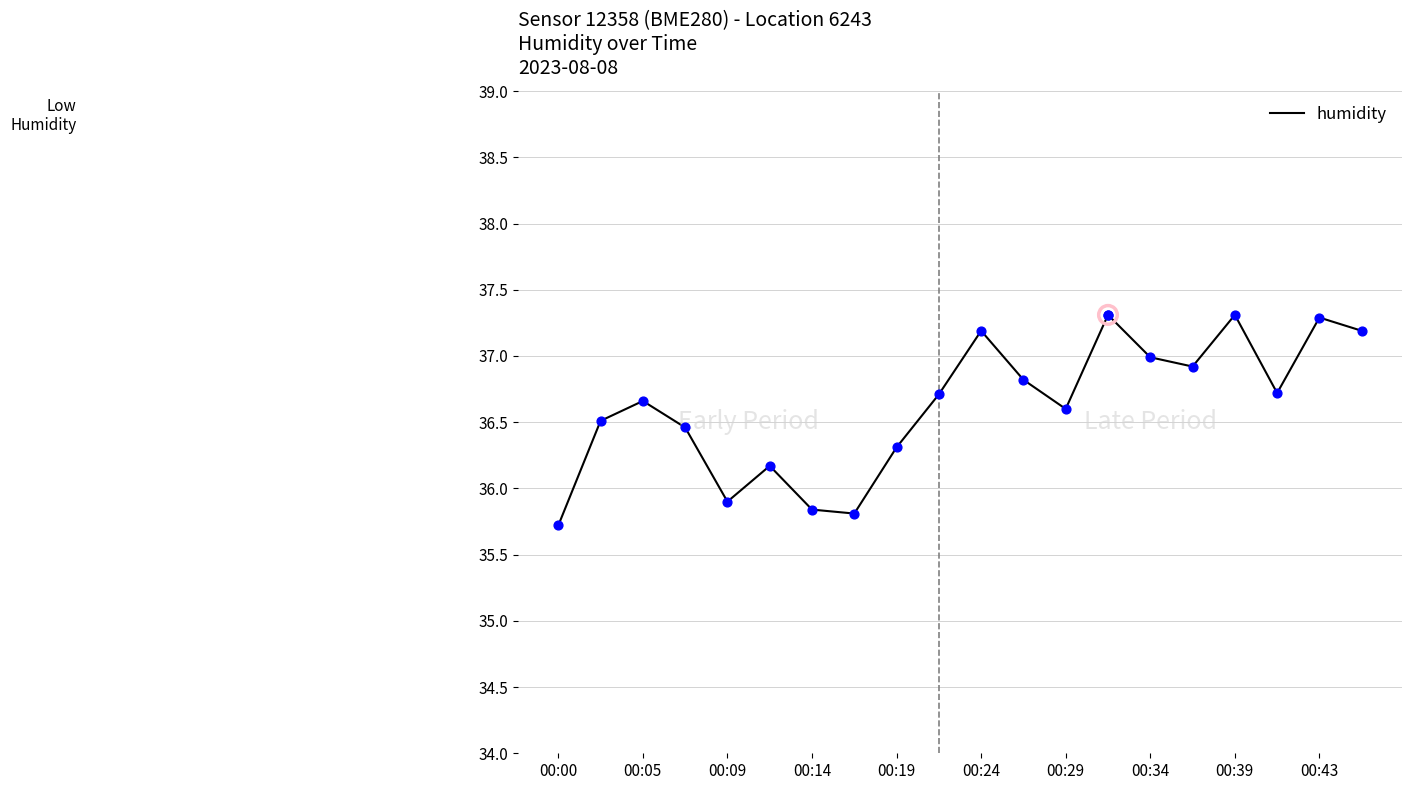

What is the maximum value shown in the chart?

37.3